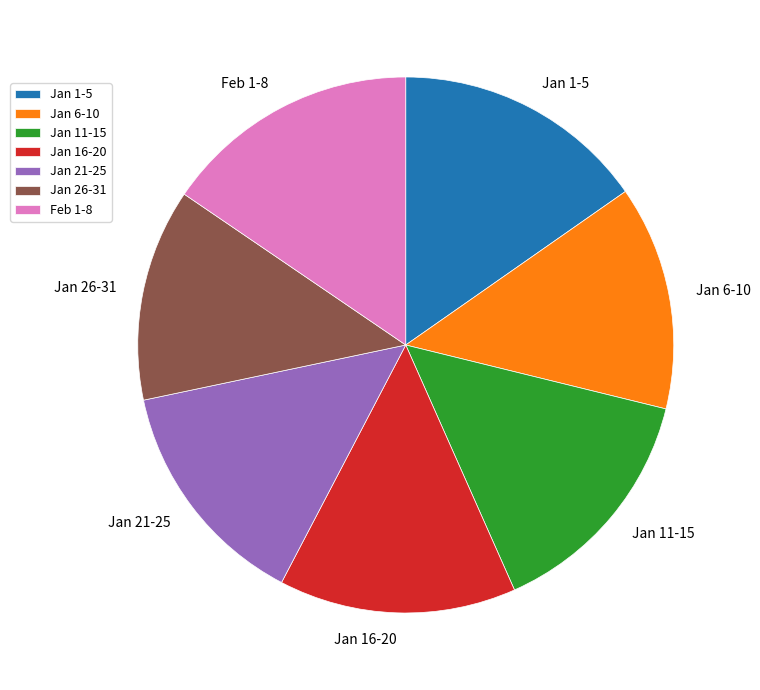

Between Jan 11-15 and Jan 1-5, which is larger?

Jan 1-5